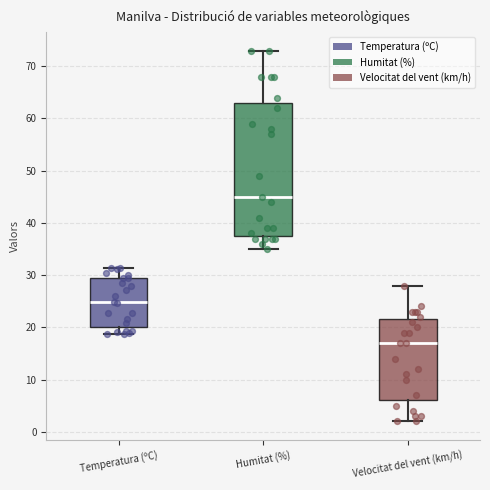

Which box's median line is the highest?

Humitat (%)